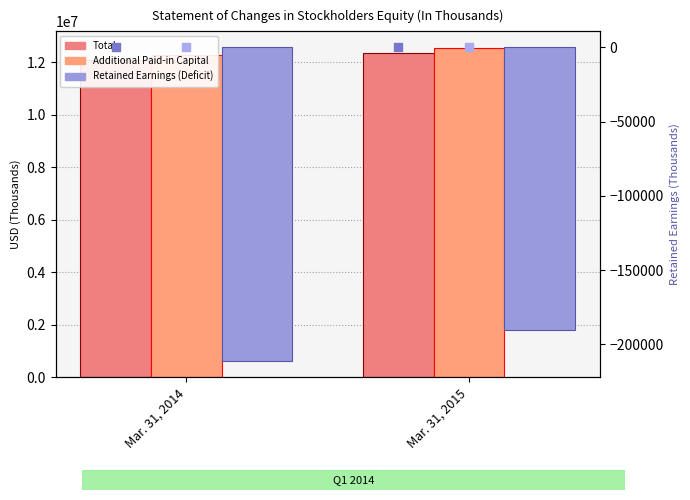

At how many categories does at least one series exceed 5749135?

2